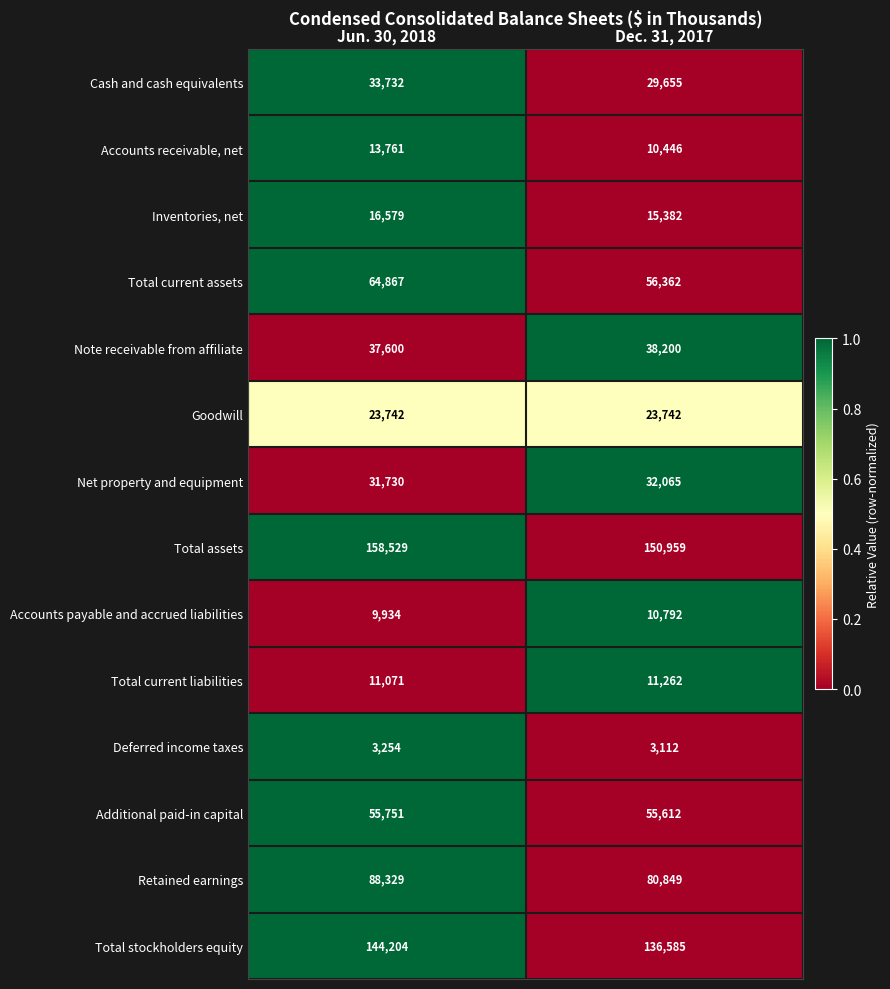

At Dec. 31, 2017, list the series in order from smallest to largest.

Deferred income taxes, Accounts receivable, net, Accounts payable and accrued liabilities, Total current liabilities, Inventories, net, Goodwill, Cash and cash equivalents, Net property and equipment, Note receivable from affiliate, Additional paid-in capital, Total current assets, Retained earnings, Total stockholders equity, Total assets